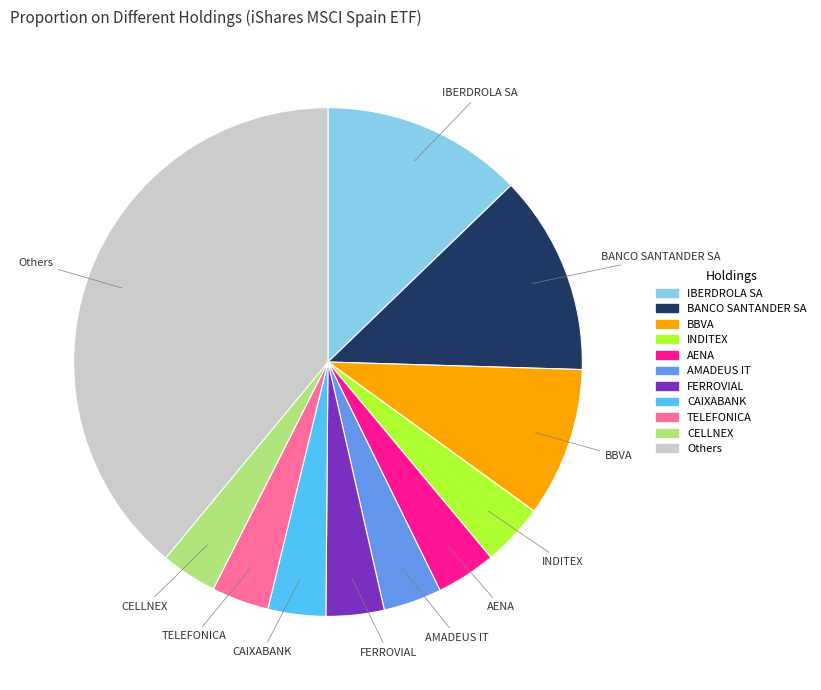

Is there a majority slice in this chart?

No